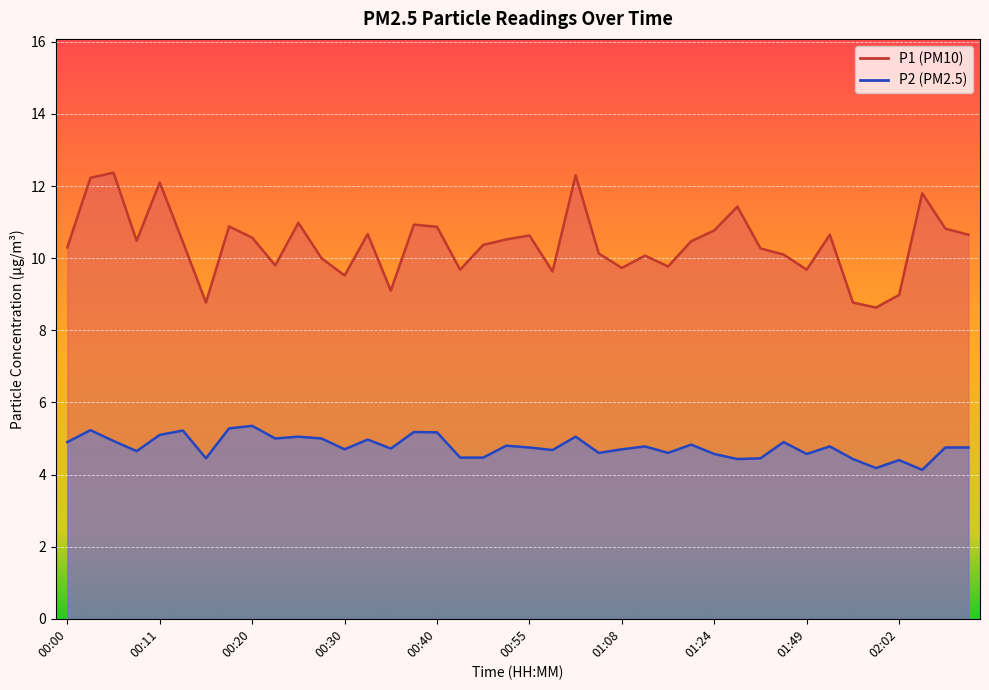

Which series has the largest range (max minus min)?

P1